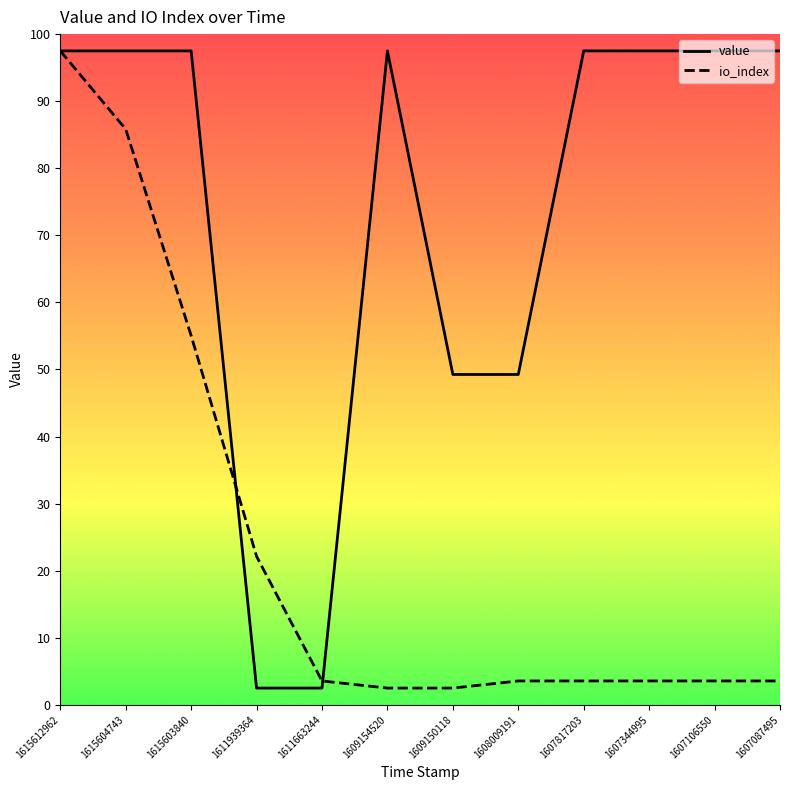

Read the io_index value at 1615604743.

171.6